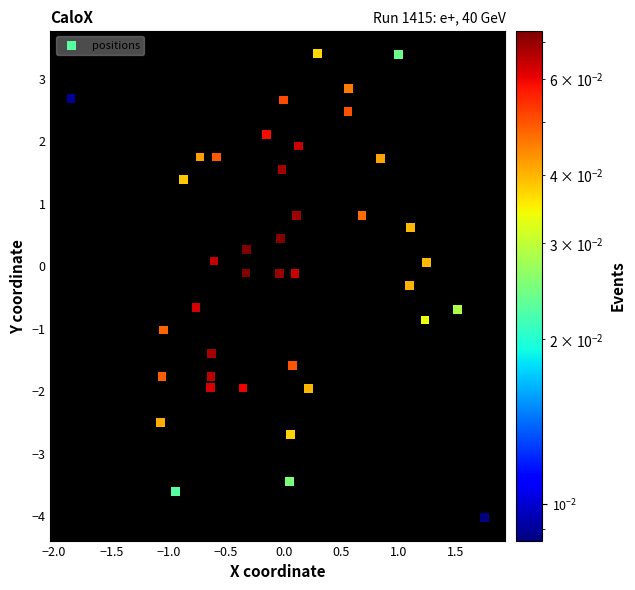

What is the range of Y values (max minus min)?

7.4